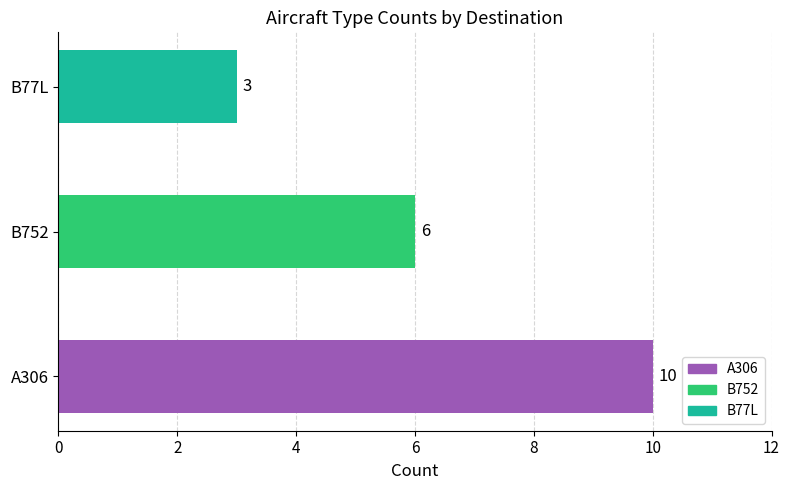

True or false: the data shows 1 at B77L.

False